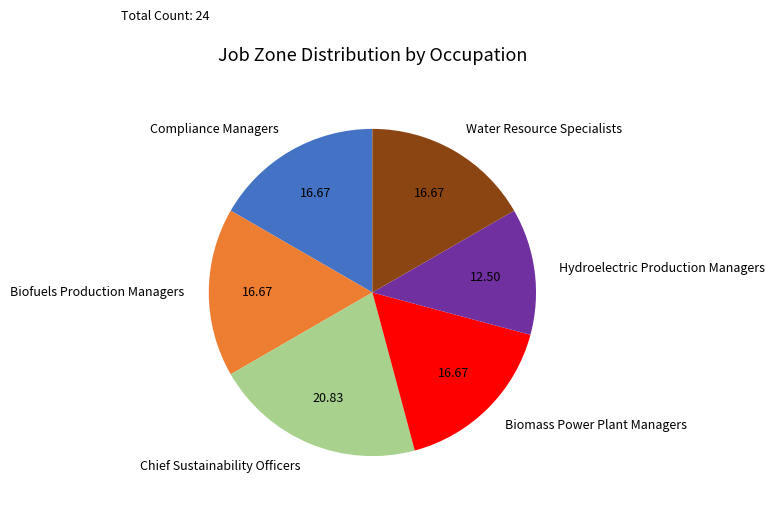

How many segments does this pie chart have?

6